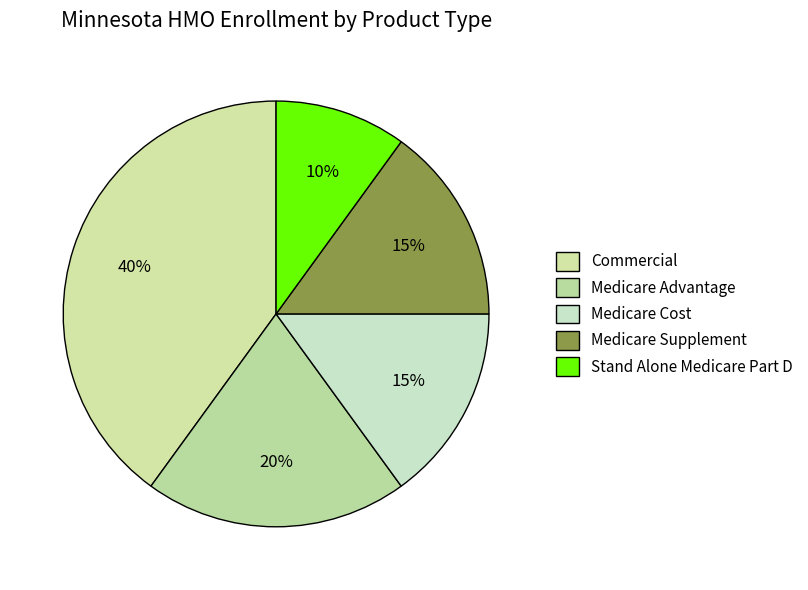

Which category has the biggest portion of the pie?

Commercial